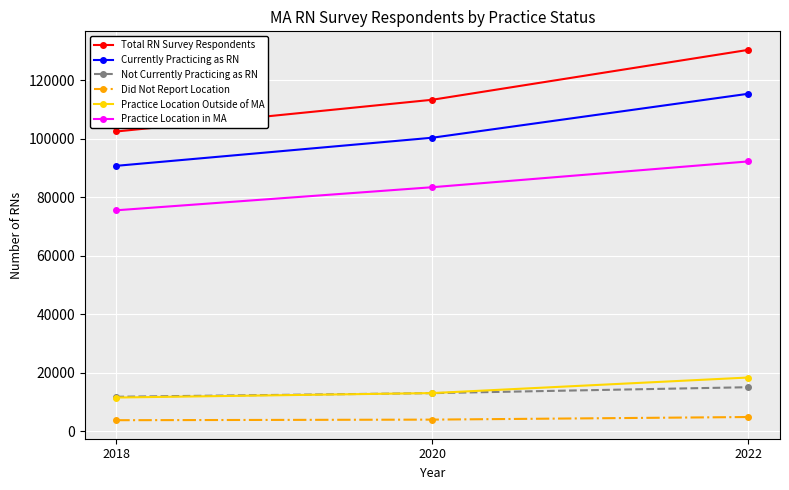

At how many categories does at least one series exceed 79137?

3